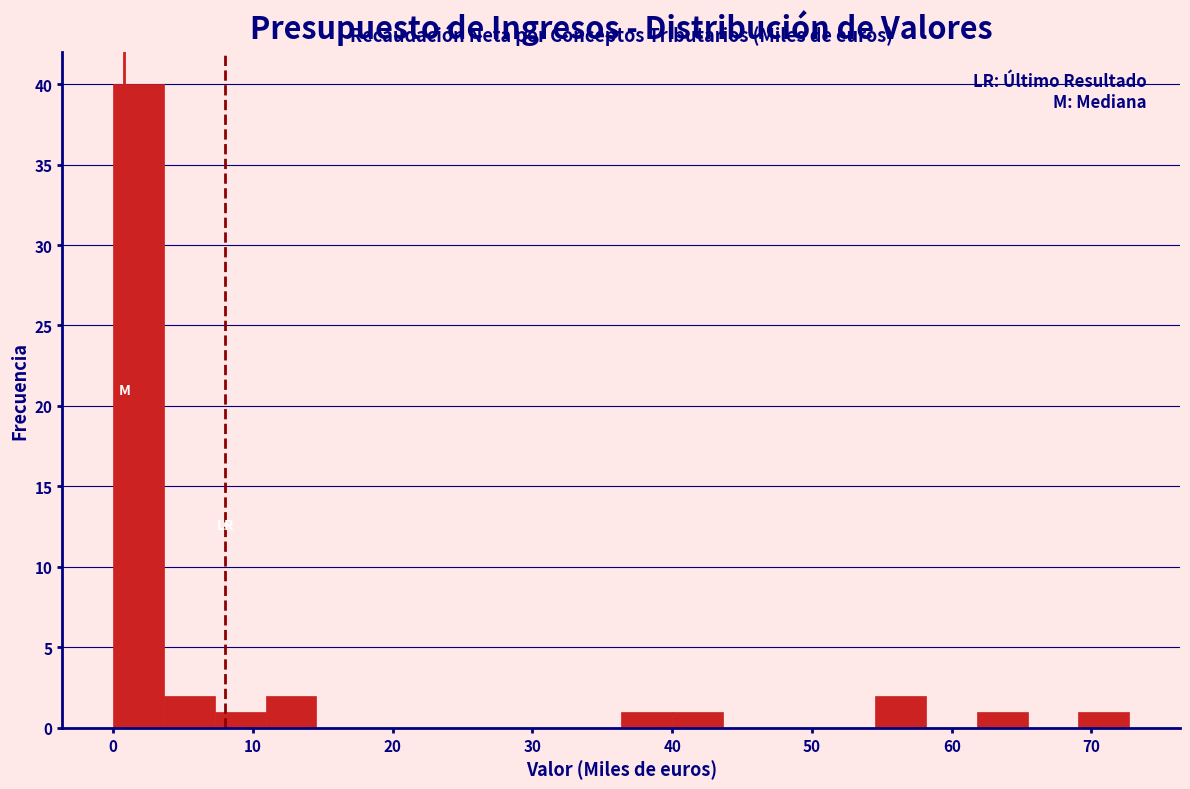

Read against the x-axis, roughly where is the centre of the tallest bar?

2